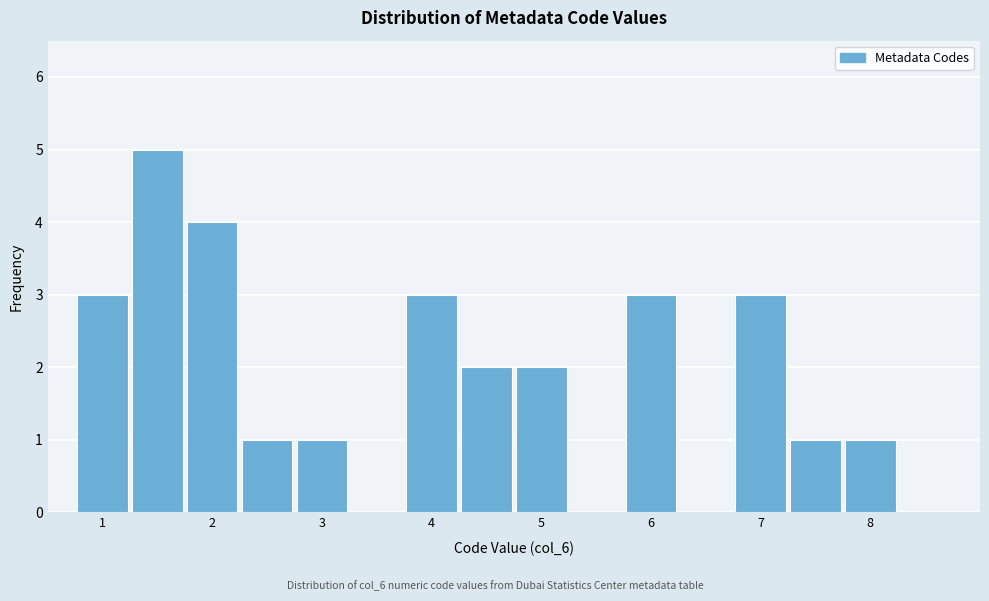

Reading left to right, transcribe this chart: for each bar, give the range it covers on the x-axis and its height. Neither the bar edges nor the heights are printed on the chart, so give them approximately, as read against the axes.

0.75 to 1.25: 3
1.25 to 1.75: 5
1.75 to 2.25: 4
2.25 to 2.75: 1
2.75 to 3.25: 1
3.25 to 3.75: 0
3.75 to 4.25: 3
4.25 to 4.75: 2
4.75 to 5.25: 2
5.25 to 5.75: 0
5.75 to 6.25: 3
6.25 to 6.75: 0
6.75 to 7.25: 3
7.25 to 7.75: 1
7.75 to 8.25: 1
8.25 to 8.75: 0